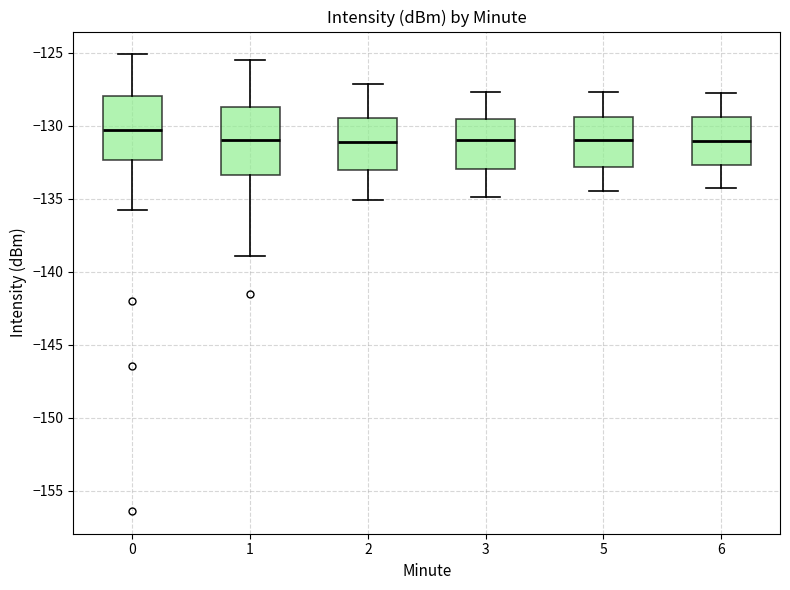

Reading left to right, transcribe this box plot: for each box, give where its median line is, the range the box spans, and where its two whiskers end, as read against the y-axis. The values are not printed on the chart, so give them approximately, as read against the axis.

0: median -130.5, box -132.5 to -128.0, whiskers -136.0 to -125.0
1: median -131.0, box -133.5 to -128.5, whiskers -139.0 to -125.5
2: median -131.0, box -133.0 to -129.5, whiskers -135.0 to -127.0
3: median -131.0, box -133.0 to -129.5, whiskers -135.0 to -127.5
5: median -131.0, box -133.0 to -129.5, whiskers -134.5 to -127.5
6: median -131.0, box -132.5 to -129.5, whiskers -134.5 to -128.0